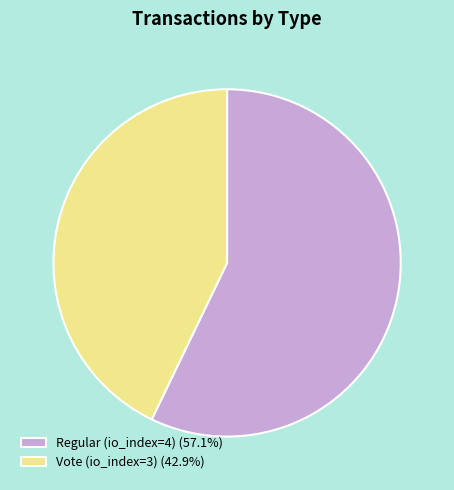

Does Vote (io_index=3) represent more than half of the total?

No